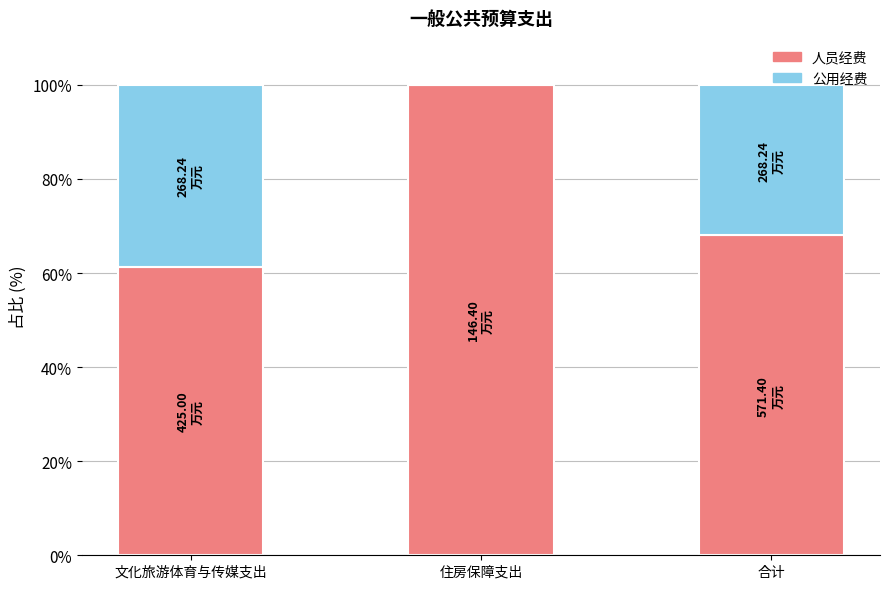

Which category has the highest value in the 人员经费 series?

住房保障支出